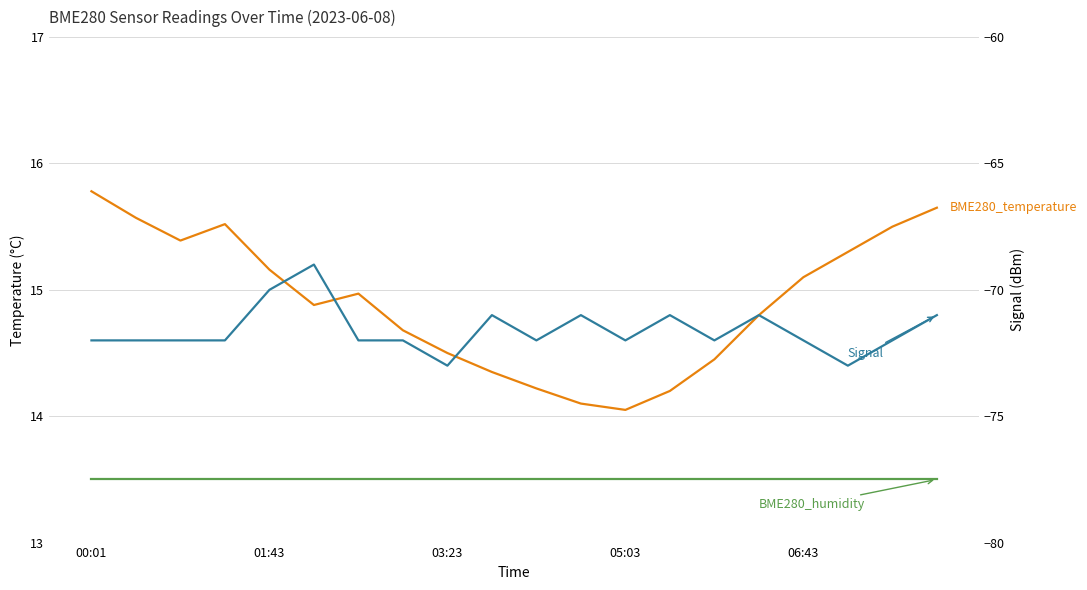

At 6, list the series in order from smallest to largest.

Signal, BME280_humidity (100%), BME280_temperature